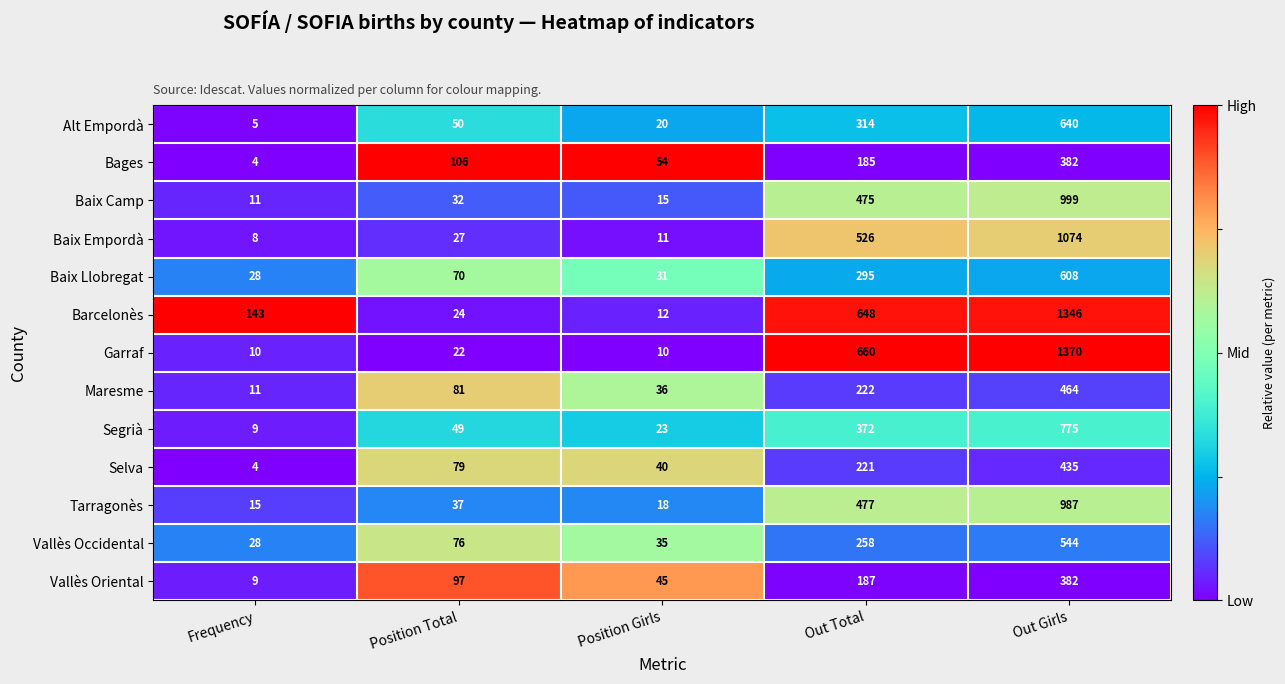

What is the difference between the highest and lowest values at Position Total?

84